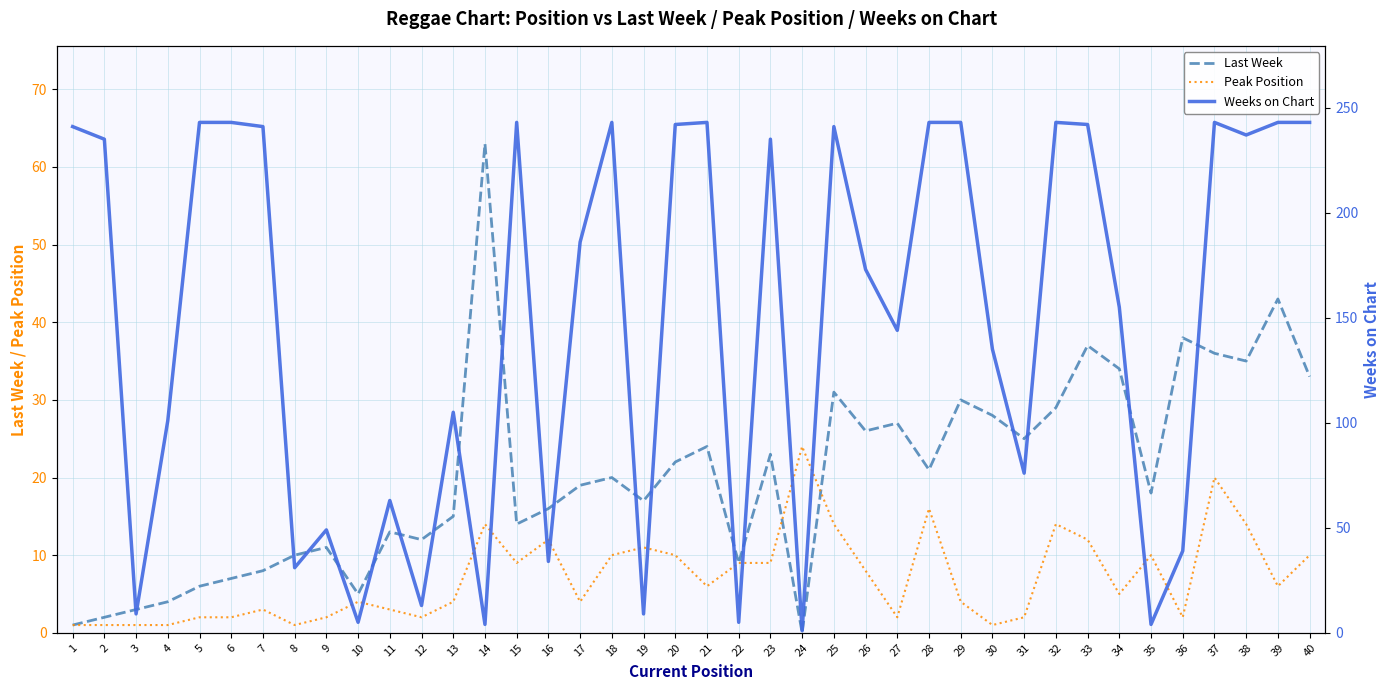

Is this an area chart (filled region under the line)?

No